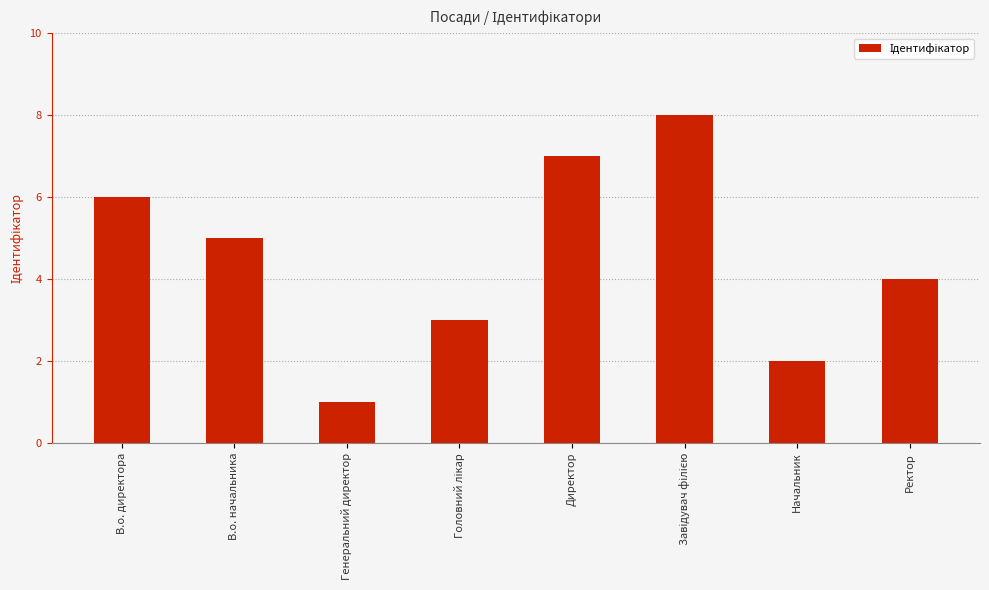

What is the label of the 4th bar from the right?

Директор